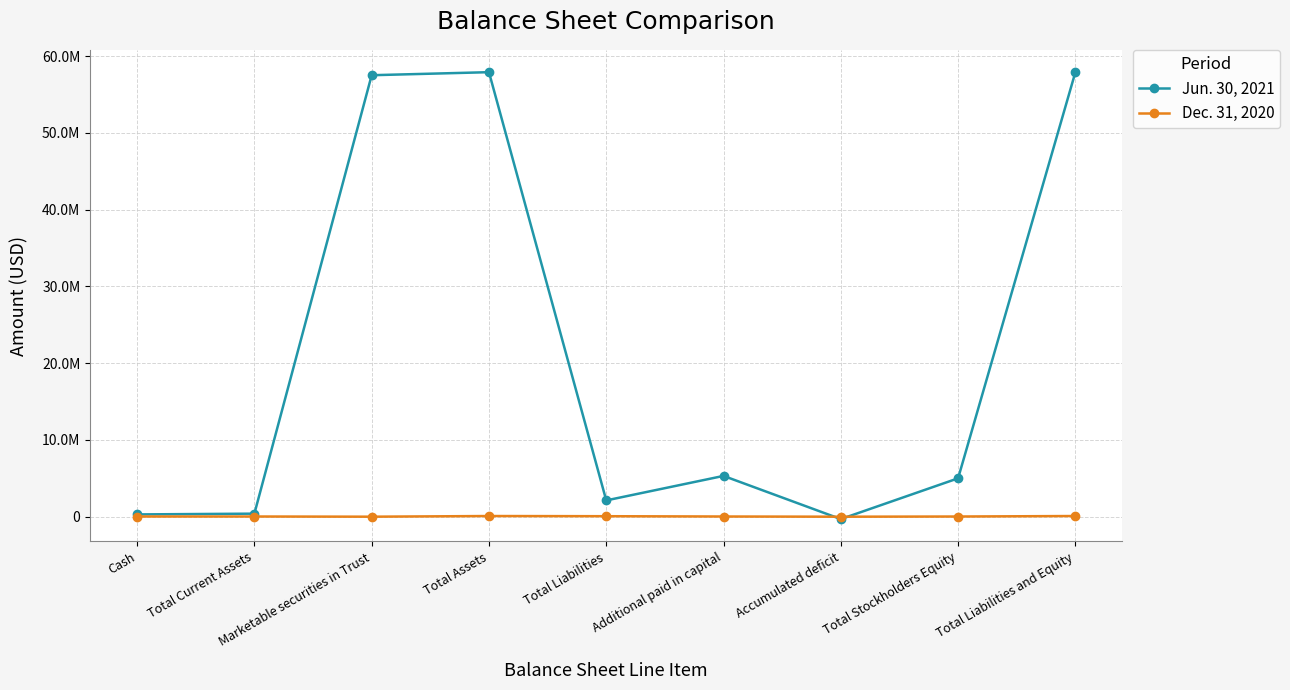

What is the label of the 6th point from the left?

Additional paid in capital